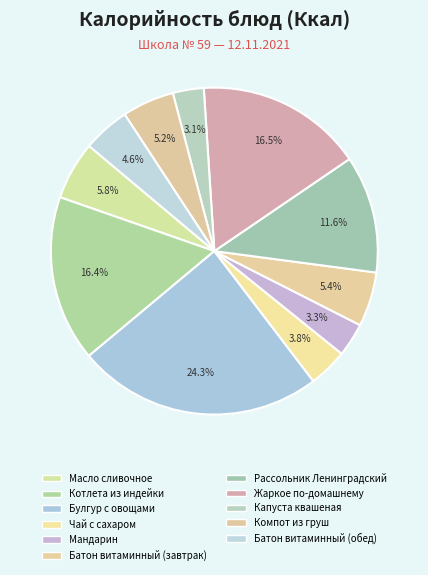

How many segments does this pie chart have?

11